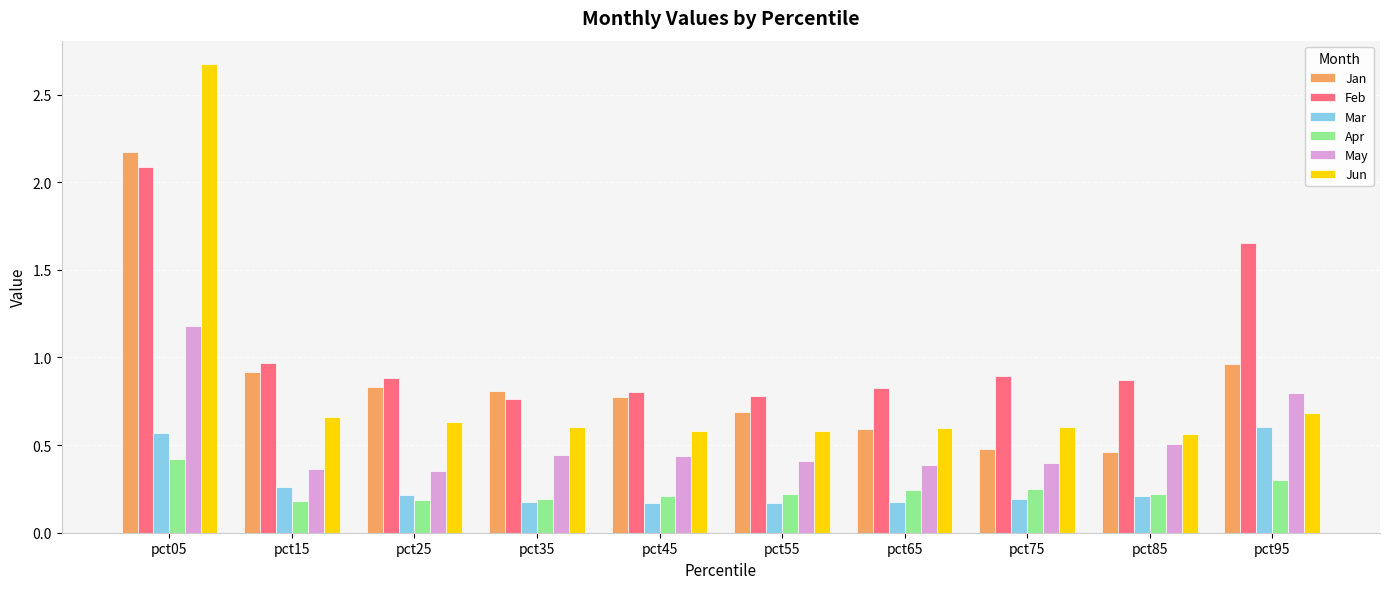

What is the sum of all Mar values?

2.7